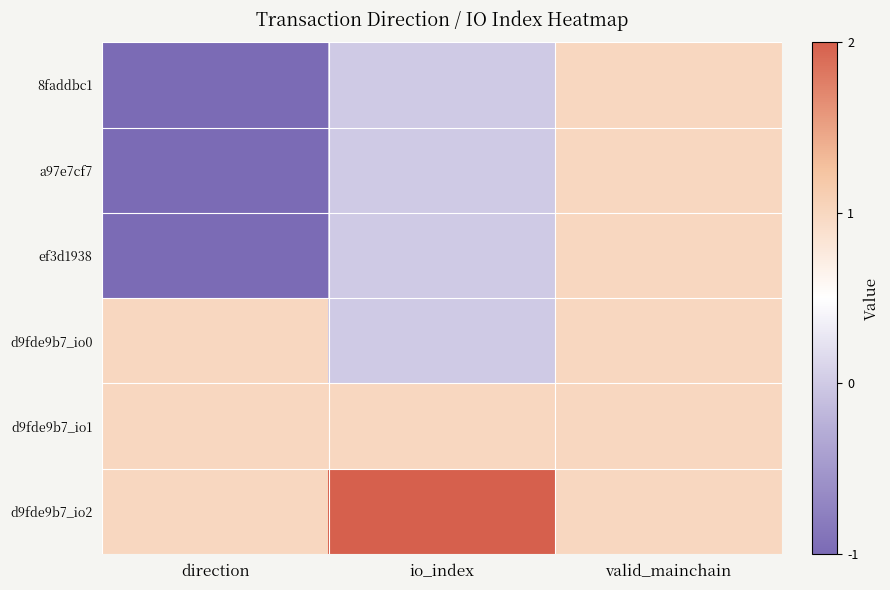

At which category does the chart reach its minimum across all series?

direction